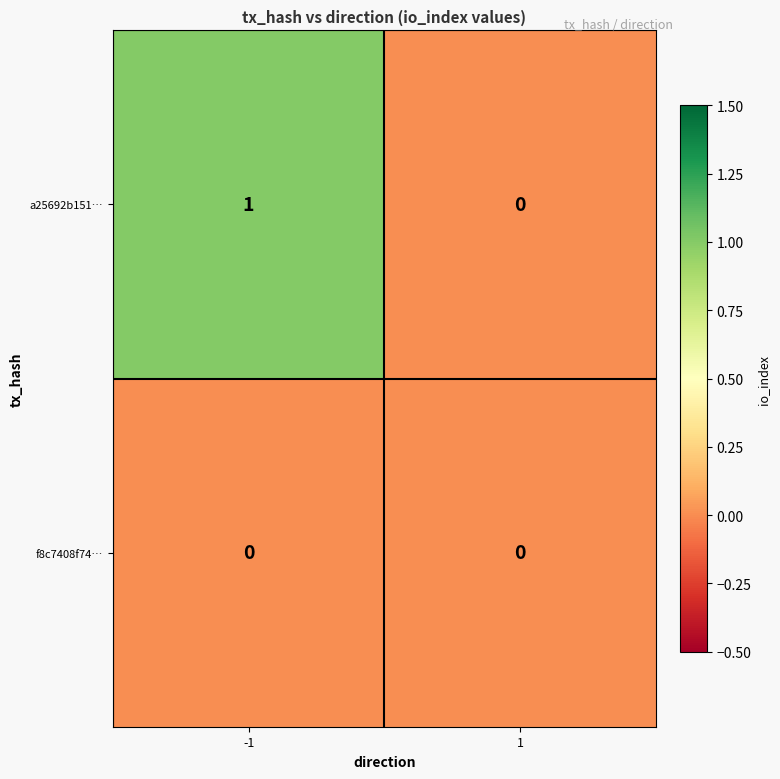

Which series has the largest range (max minus min)?

a25692b151…